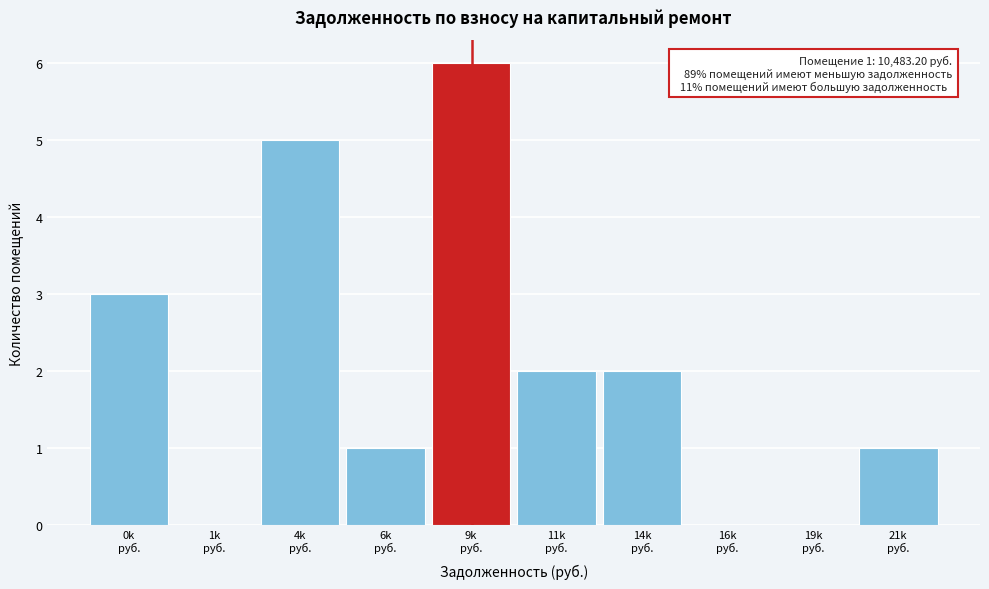

What is the greatest value displayed?

6